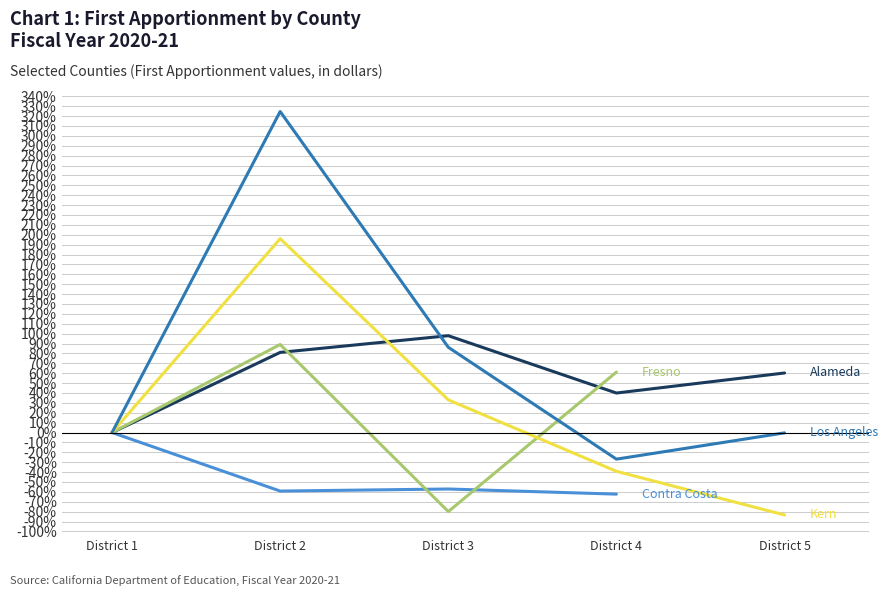

What are all the series names shown in the legend?

Alameda, Contra Costa, Fresno, Kern, Los Angeles